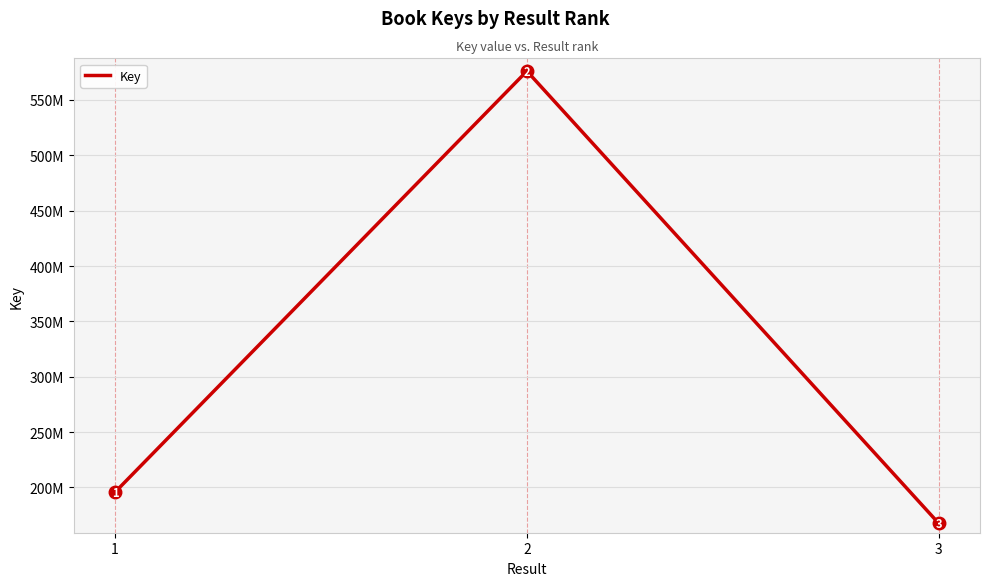

Is this an area chart (filled region under the line)?

No